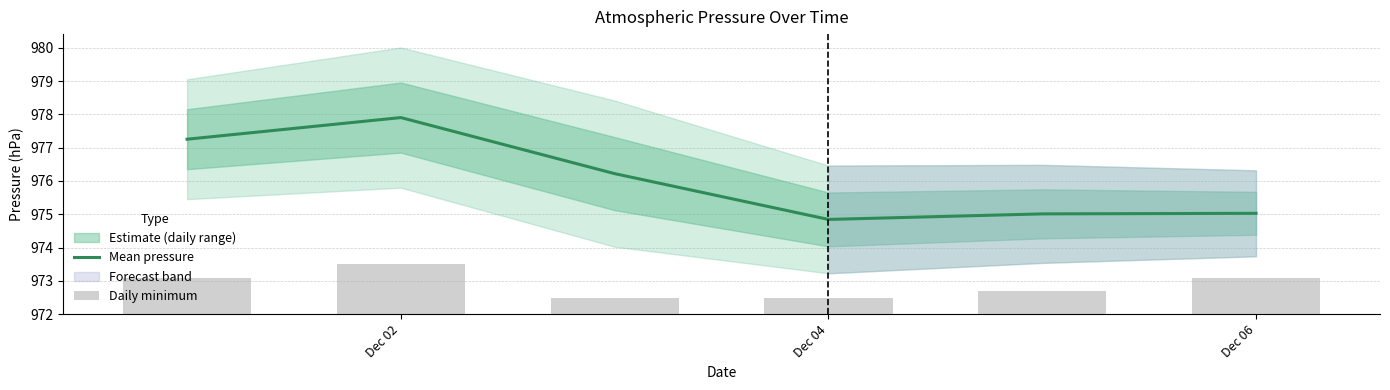

True or false: Mean pressure has a value of 677.2 at Dec 04.

False